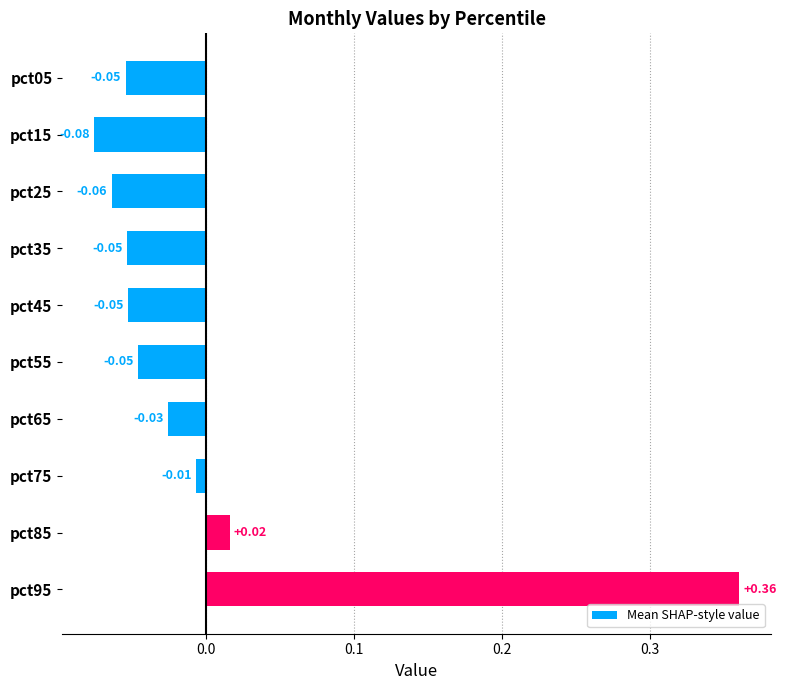

Between pct55 and pct15, which is larger?

pct55